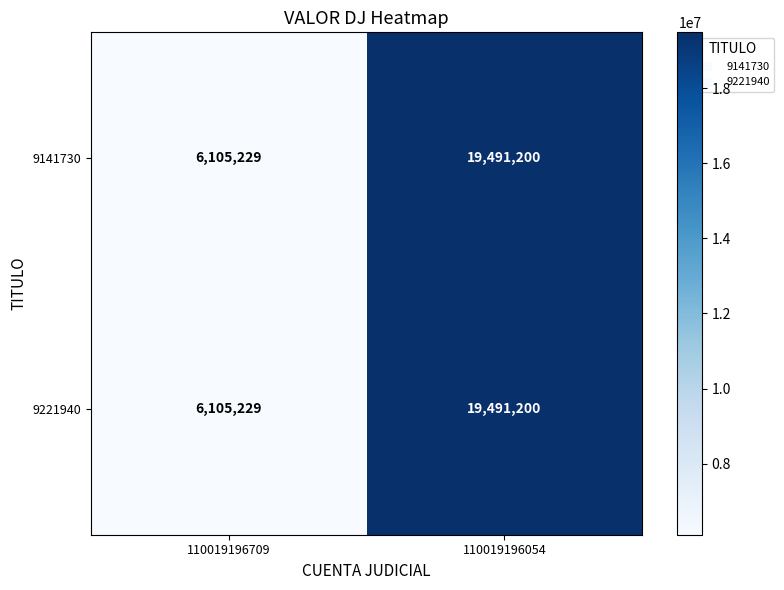

The 9141730 series shows 2625725 at 110019196709. True or false?

False